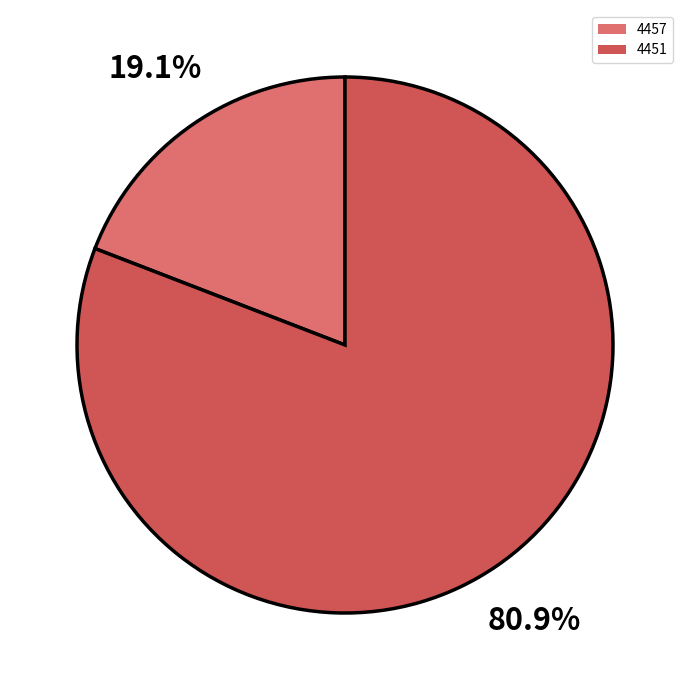

How many segments does this pie chart have?

2